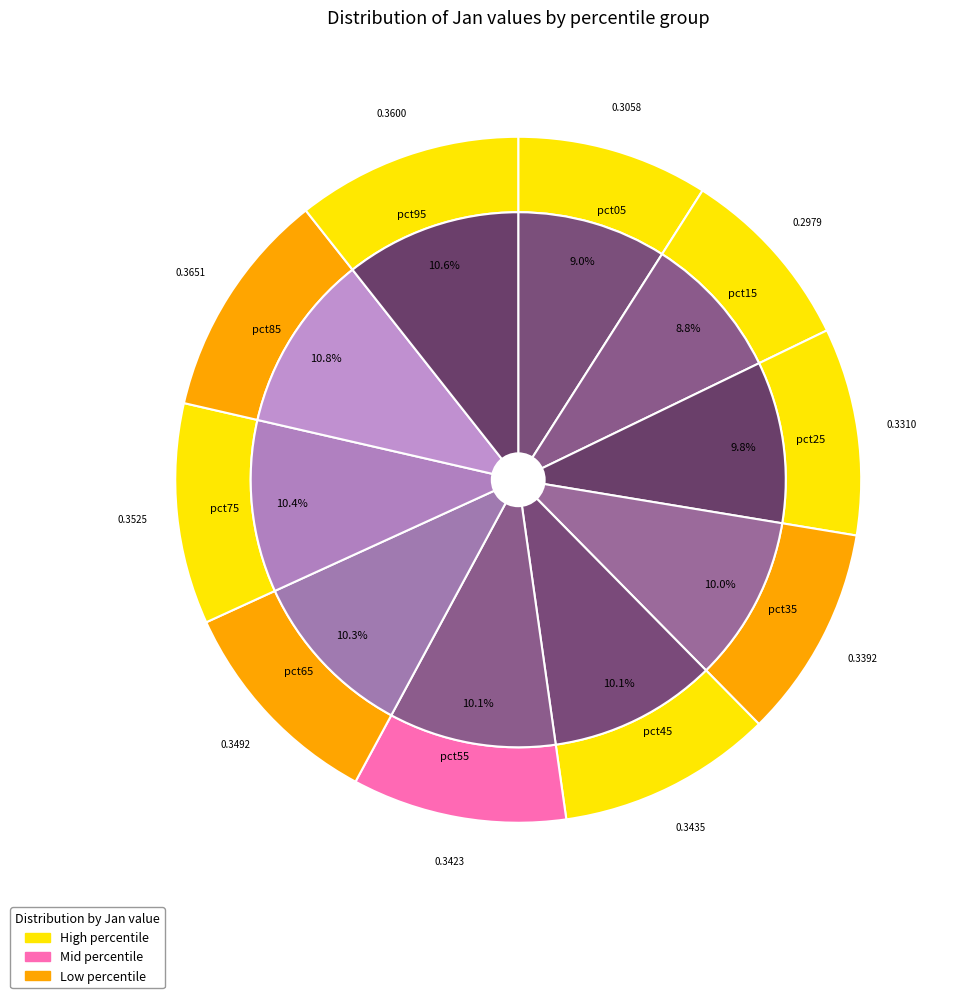

Is it true that pct45 is 1% of the pie?

False